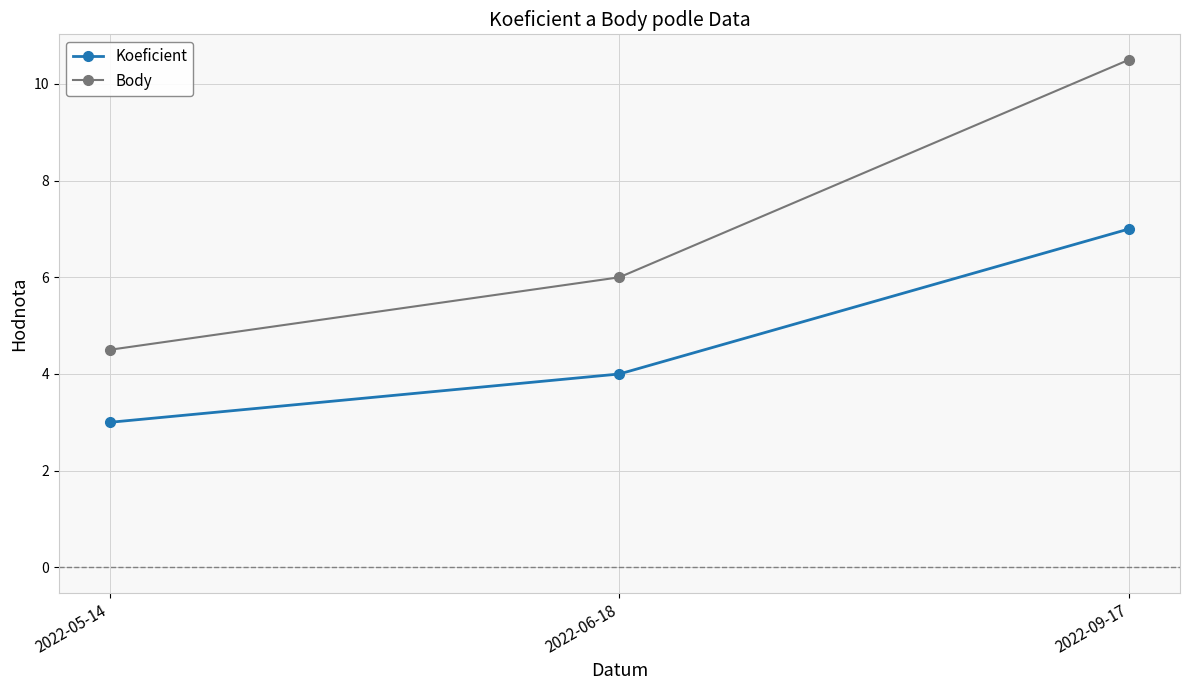

Rank the categories by Body value from lowest to highest.

2022-05-14, 2022-06-18, 2022-09-17